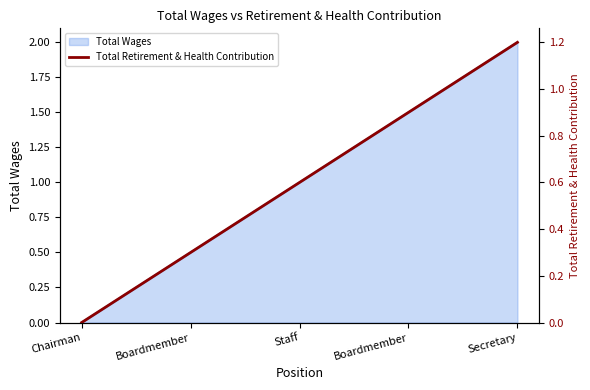

List the labels in order of value, largest first.

Secretary, Boardmember, Staff, Boardmember, Chairman